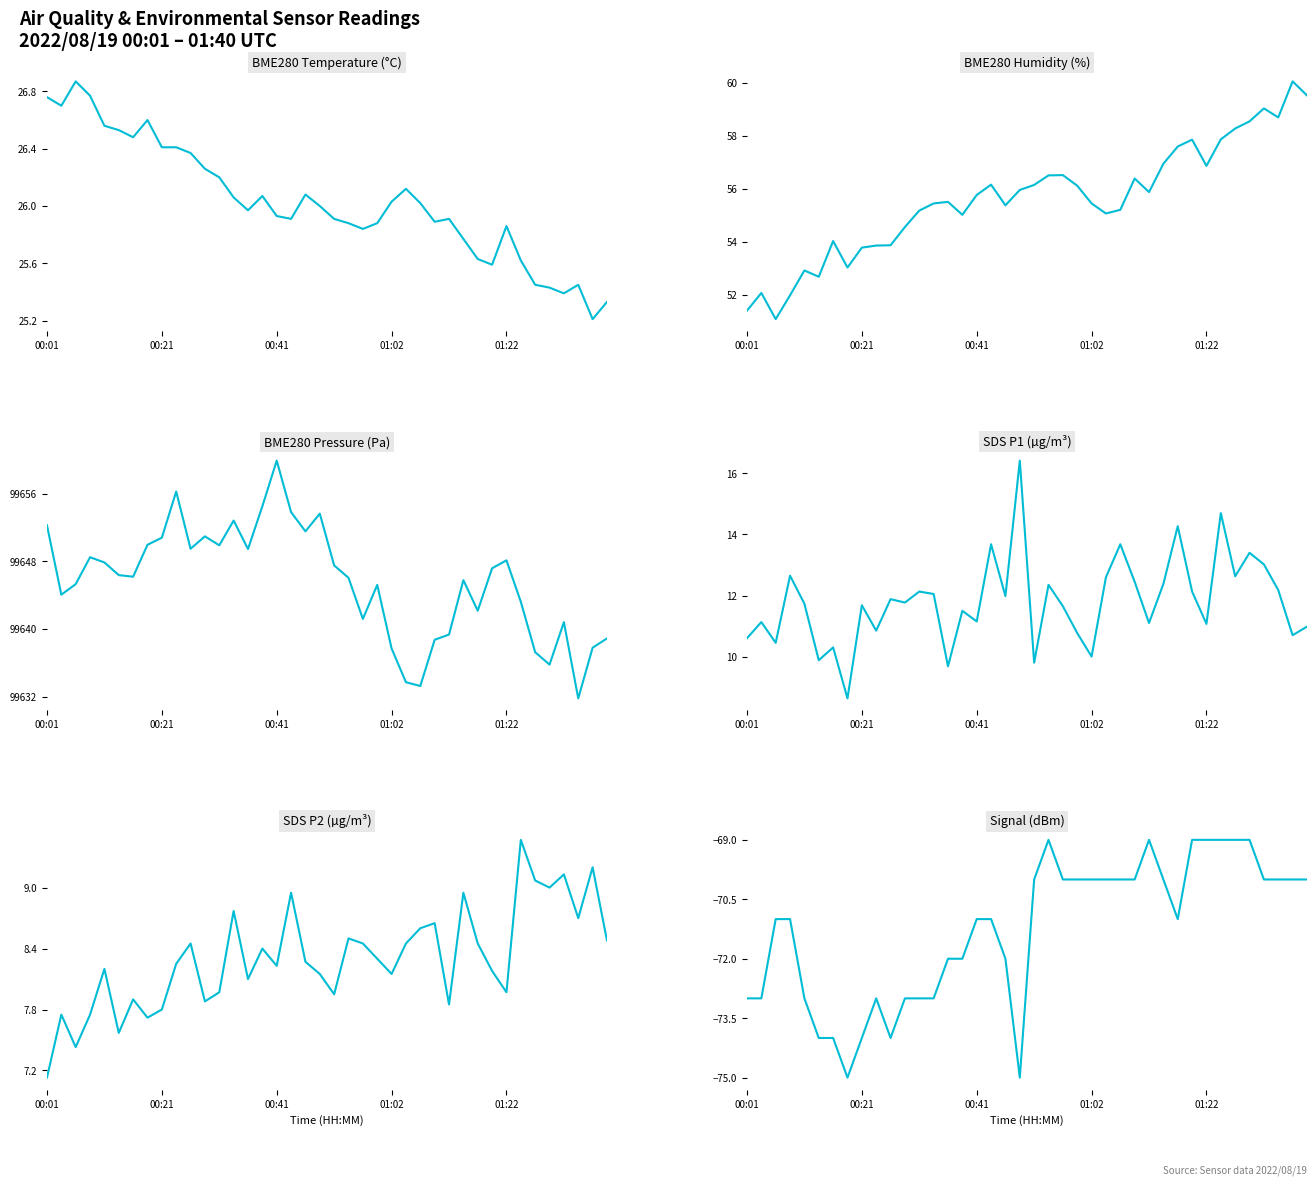

What position from the left is 14?

15